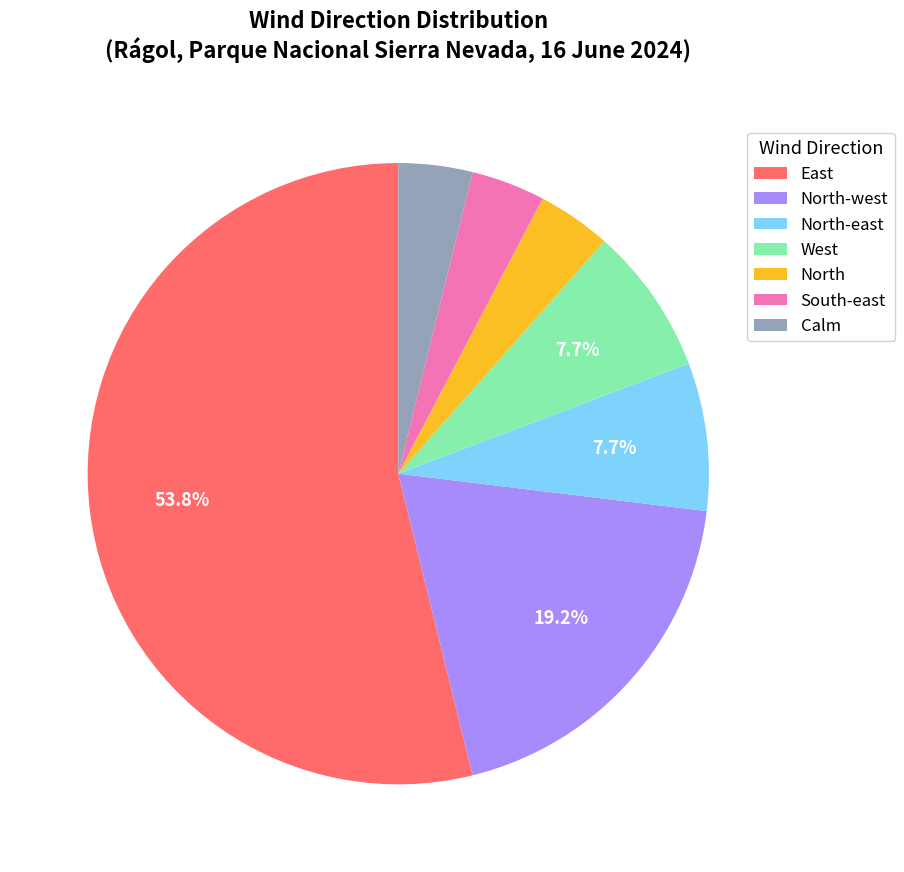

Which slice is the largest?

East